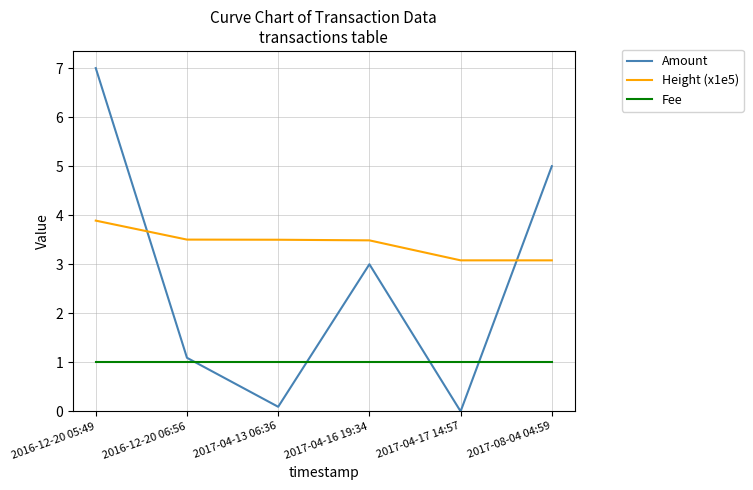

Where do Height (x1e5) and Amount first cross each other?

2016-12-20 05:49 and 2016-12-20 06:56